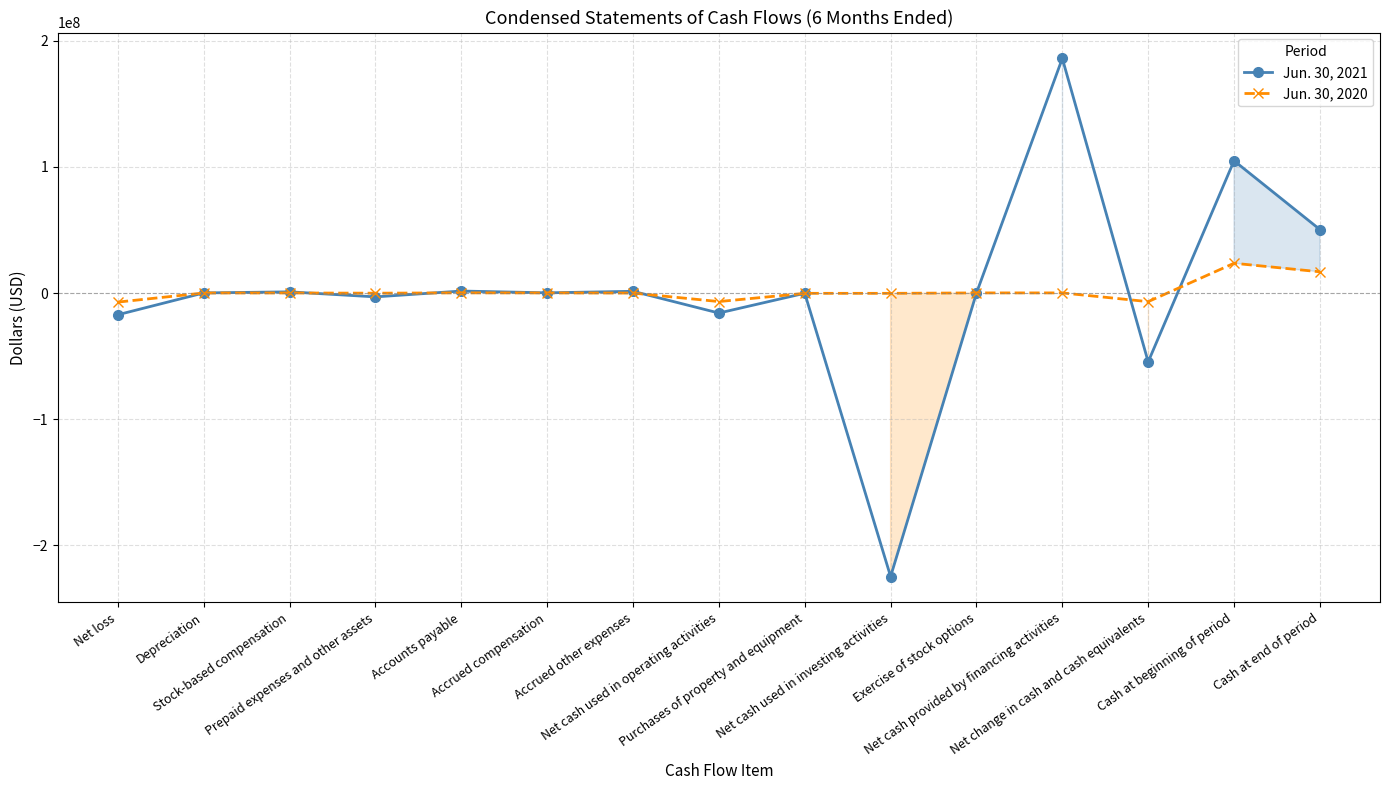

What is the maximum value shown in the chart?

186054000